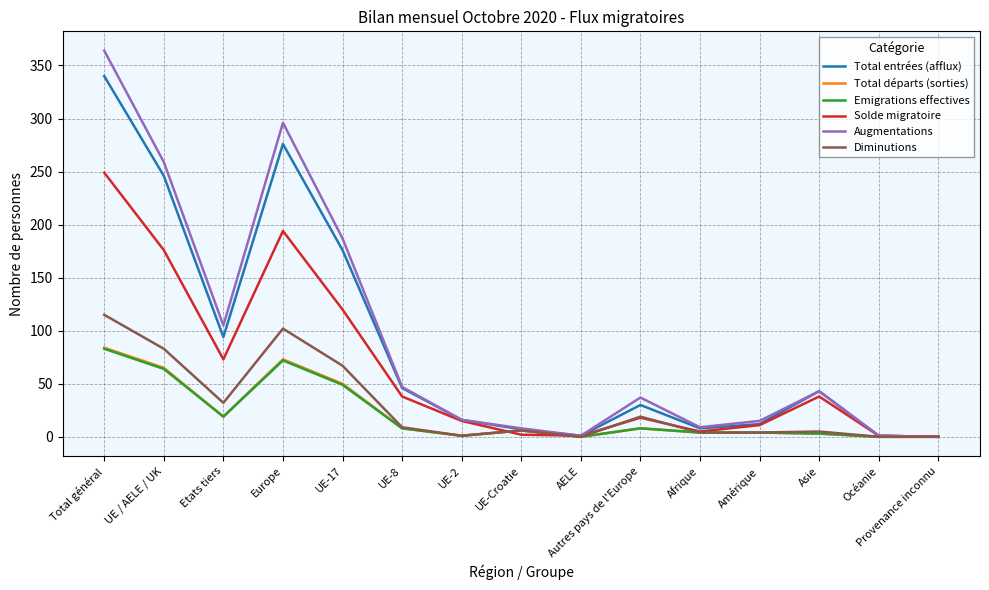

What position from the right is UE-17?

11